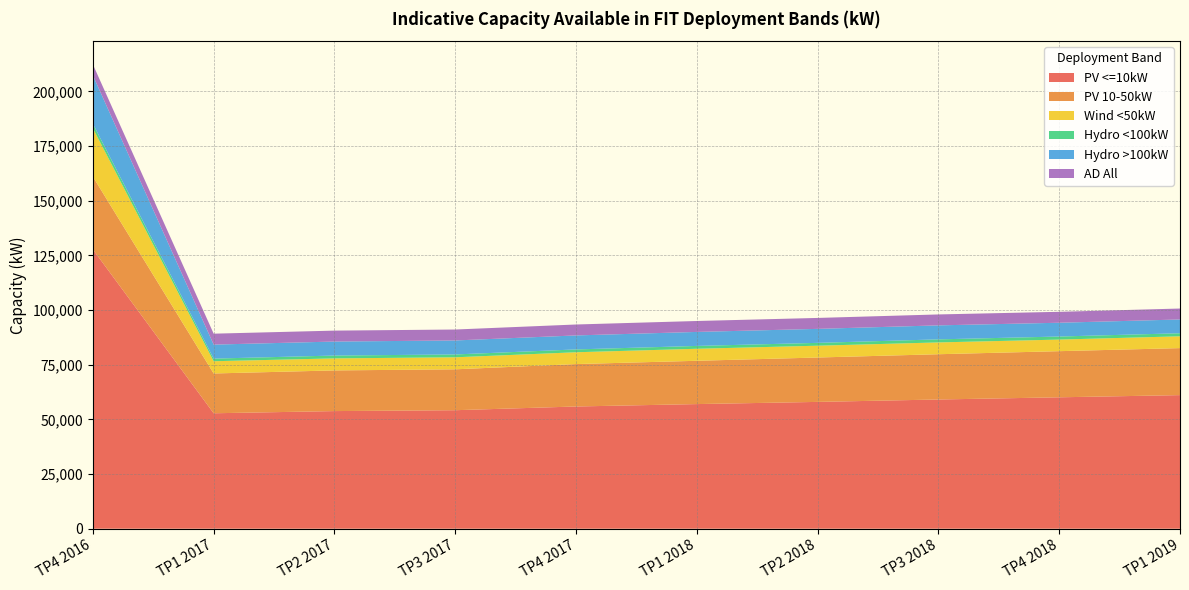

Reading left to right, list all the values displayed in this chart.

PV <=10kW: 127738	52800	53800	54200	55900	57000	58000	59100	60100	61100
PV 10-50kW: 33280	18200	18600	18700	19400	19800	20300	20700	21100	21500
Wind <50kW: 22143	5600	5500	5500	5400	5500	5400	5400	5300	5400
Hydro <100kW: 2028	1200	1300	1300	1300	1300	1300	1400	1400	1400
Hydro >100kW: 22165	6400	6400	6400	6400	6400	6400	6400	6300	6300
AD All: 5000	5000	5000	5000	5000	5000	5000	5000	5000	5000